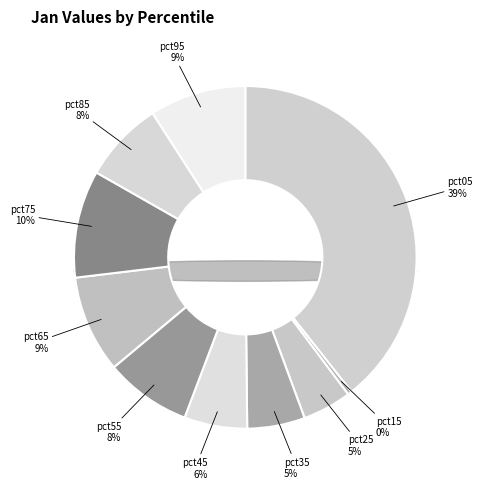

Which slice is the largest?

pct05